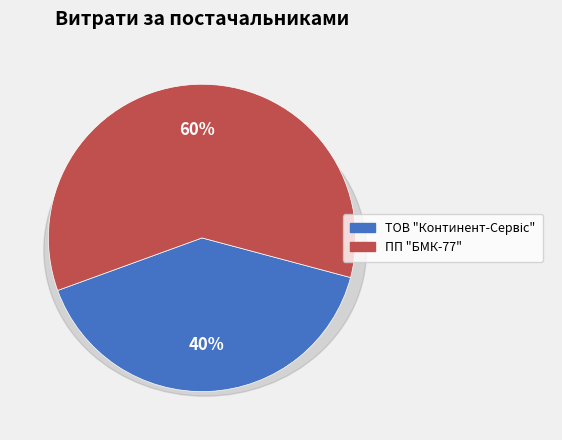

To the nearest percent, what is the average slice percentage?

50%